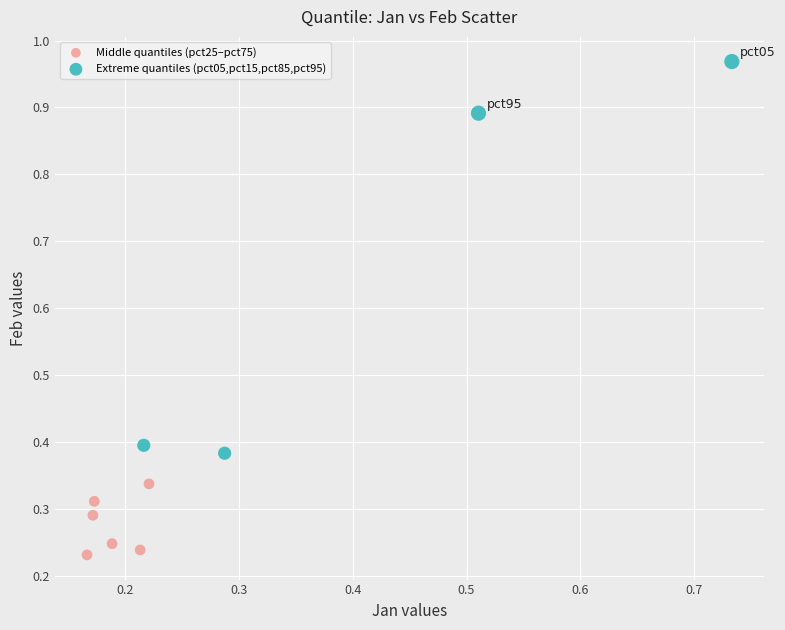

Which series contains the highest Y value?

Extreme quantiles (pct05,pct15,pct85,pct95)